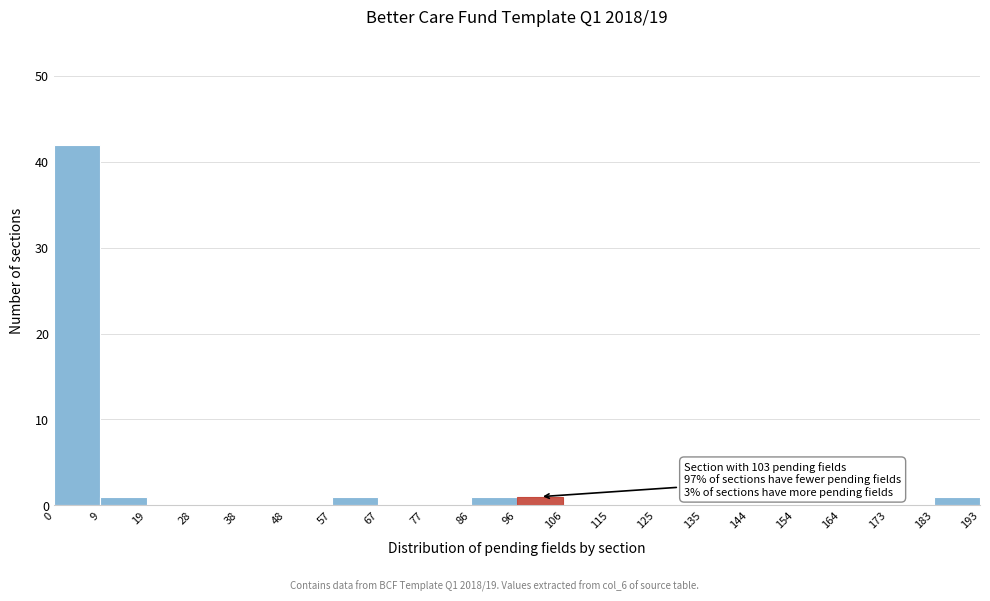

Over which range of the x-axis is the bar tallest?

0 to 9